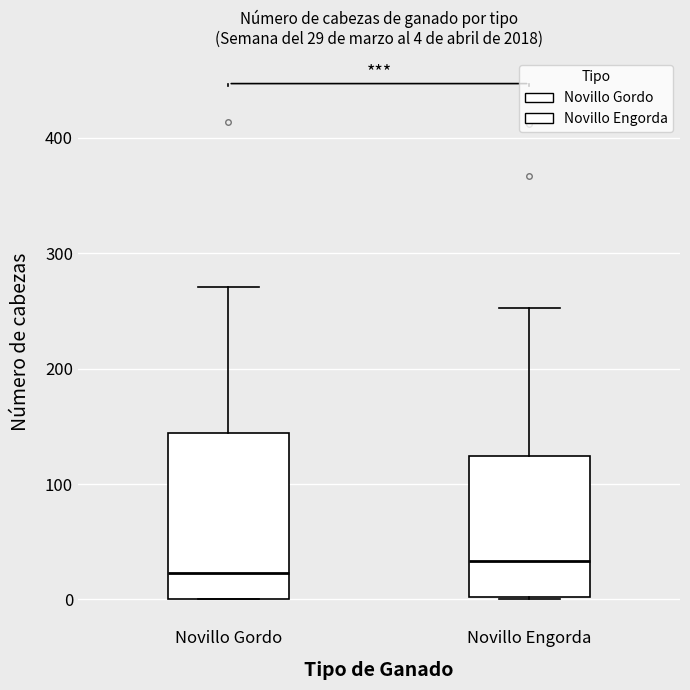

Comparing the boxes themselves (not the whiskers), which one is the tallest?

Novillo Gordo